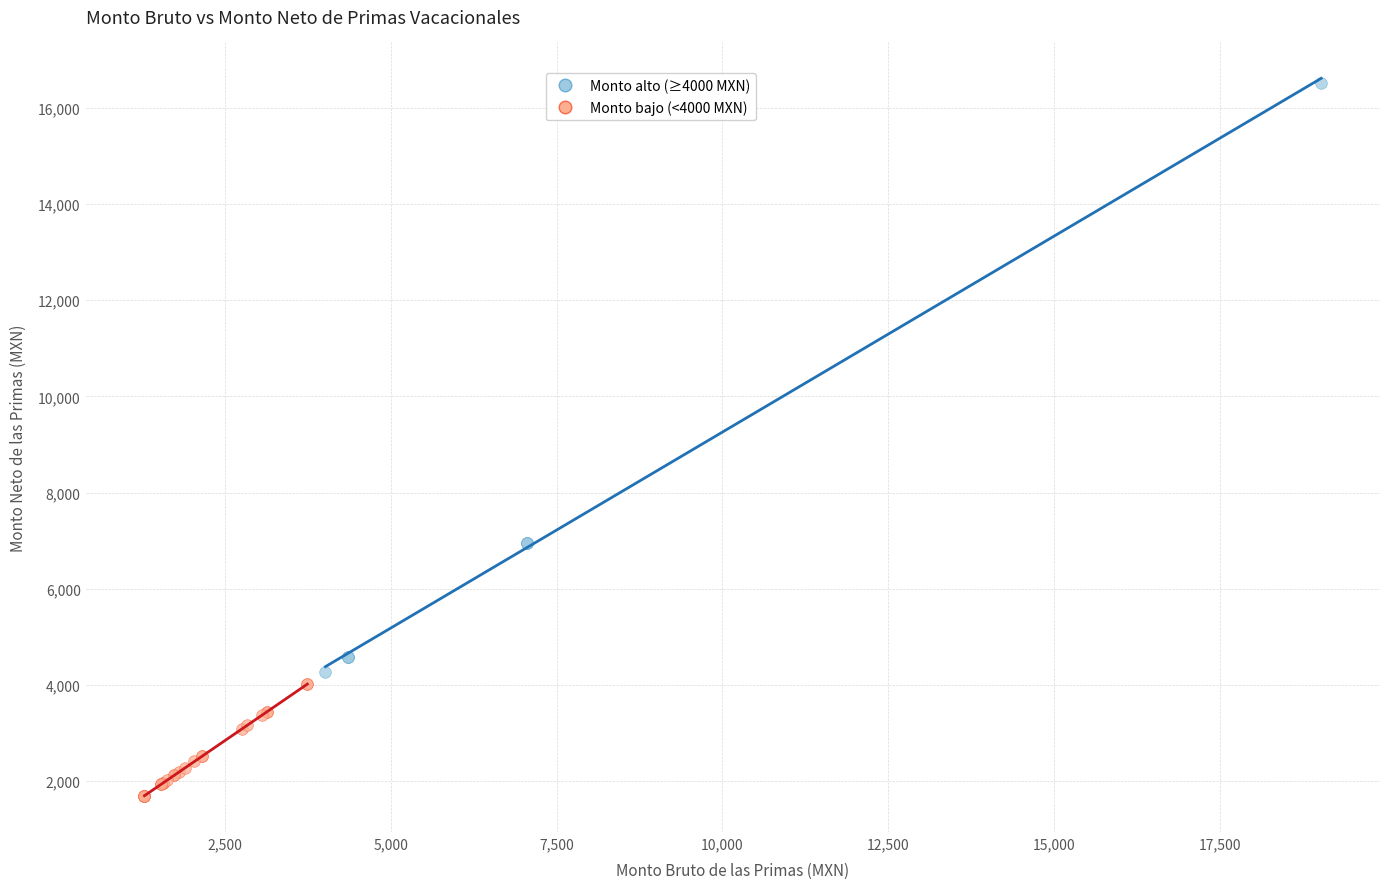

What are all the series names shown in the legend?

Monto alto (≥4000 MXN), Monto bajo (<4000 MXN)